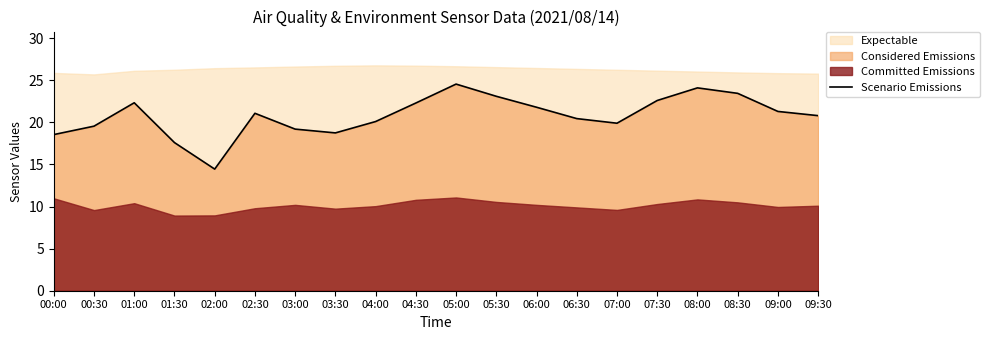

Does the chart display data point markers on the line(s)?

No